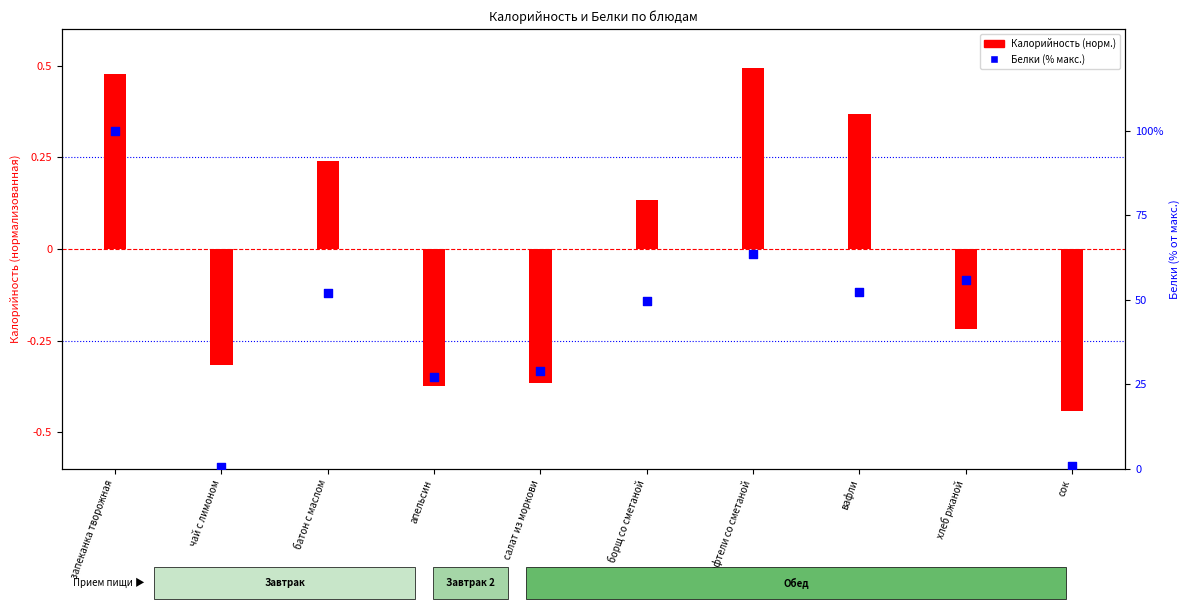

What are all the series names shown in the legend?

Калорийность, Белки